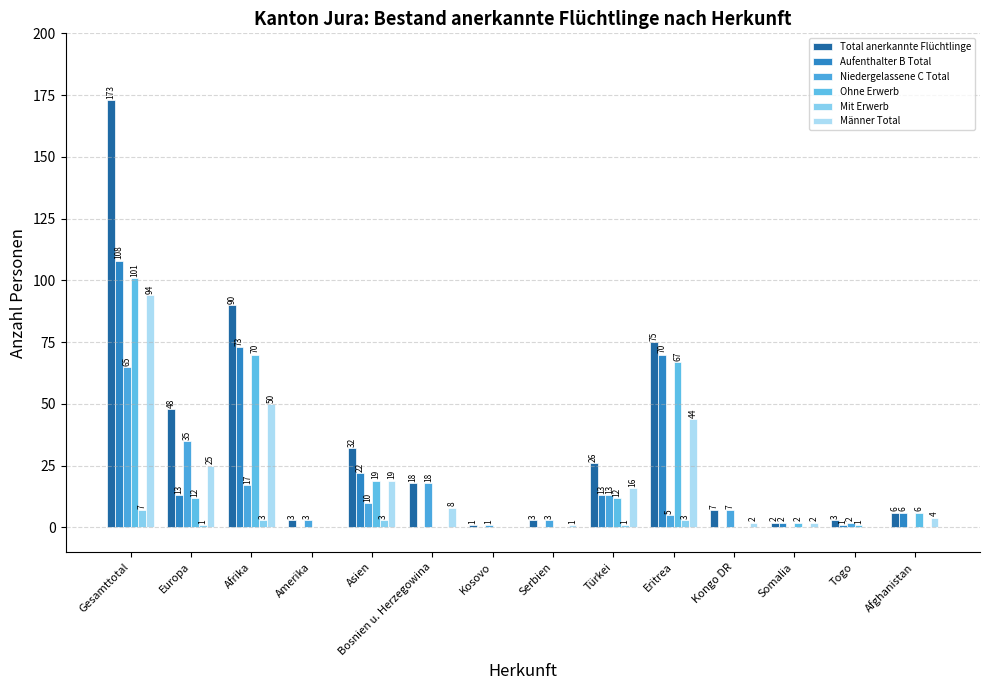

Between Asien and Türkei, which series saw the biggest shift?

Aufenthalter B Total